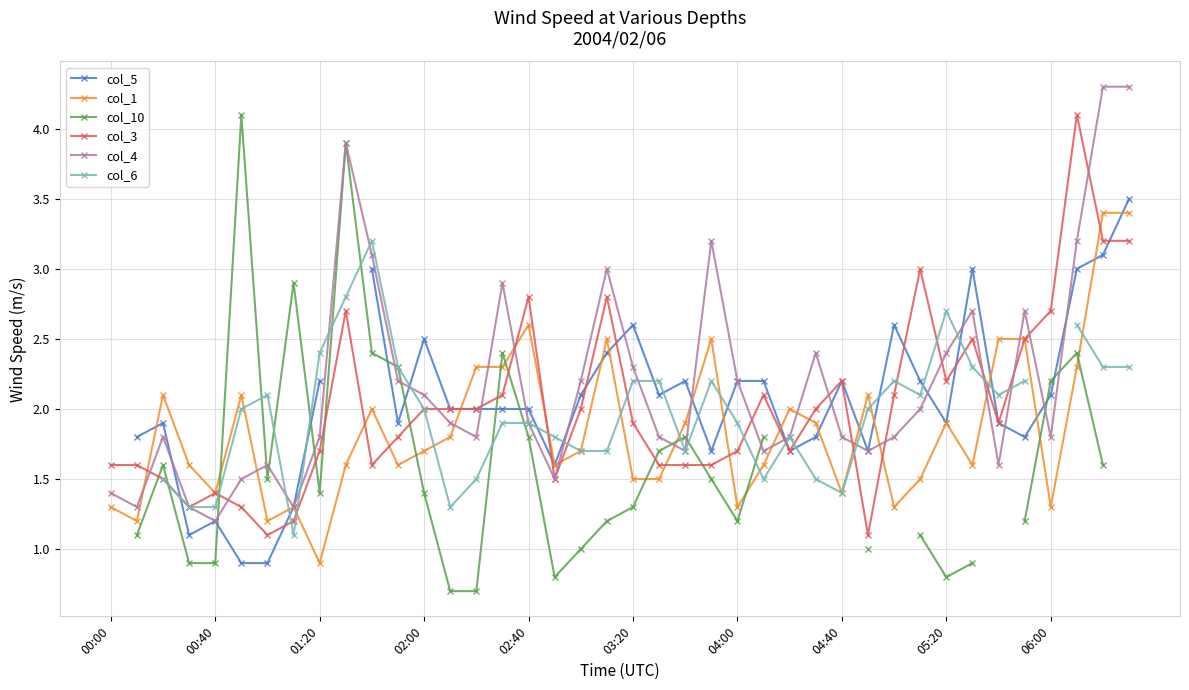

At which category is the sum across all series the highest?

38